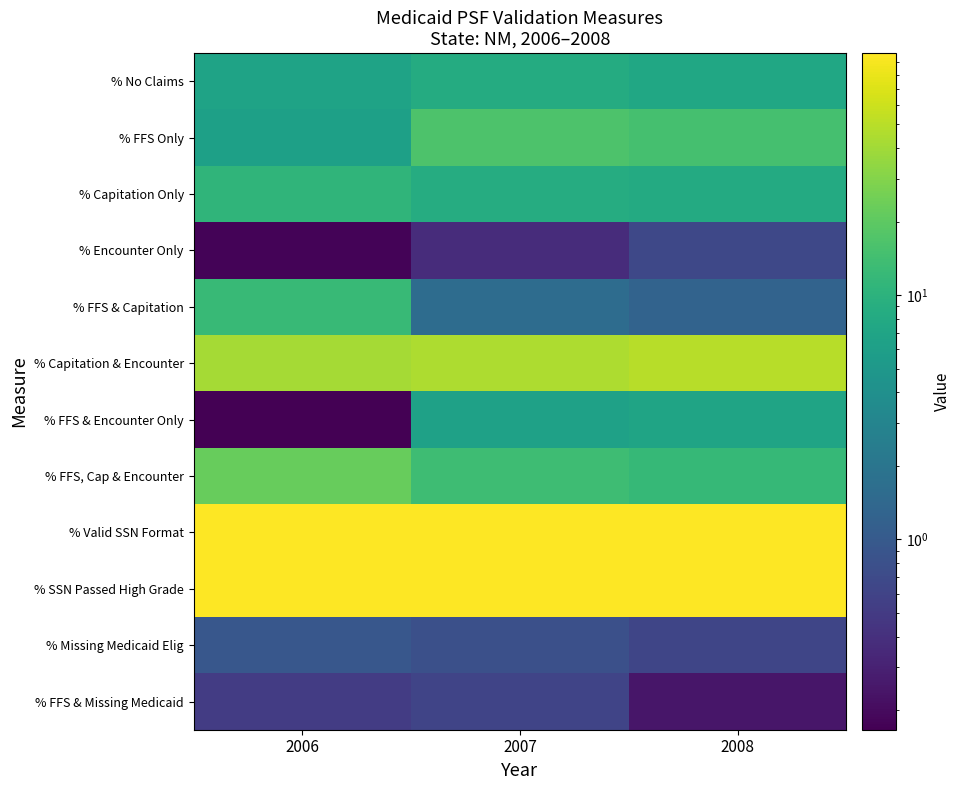

Reading left to right, extract all data points from this chart.

% No Claims: 2006=6.7	2007=8.5	2008=7.5
% FFS Only: 2006=6.3	2007=16.5	2008=14.8
% Capitation Only: 2006=10.8	2007=8.6	2008=8.2
% Encounter Only: 2006=0.2	2007=0.4	2008=0.7
% FFS & Capitation: 2006=12.1	2007=1.6	2008=1.3
% Capitation & Encounter: 2006=41.3	2007=44.5	2008=48.8
% FFS & Encounter Only: 2006=0.2	2007=6.3	2008=6.9
% FFS, Cap & Encounter: 2006=22.5	2007=13.6	2008=11.8
% Valid SSN Format: 2006=97.9	2007=97.9	2008=98.0
% SSN Passed High Grade: 2006=97.8	2007=97.6	2008=97.9
% Missing Medicaid Elig: 2006=0.9	2007=0.8	2008=0.6
% FFS & Missing Medicaid: 2006=0.5	2007=0.6	2008=0.2